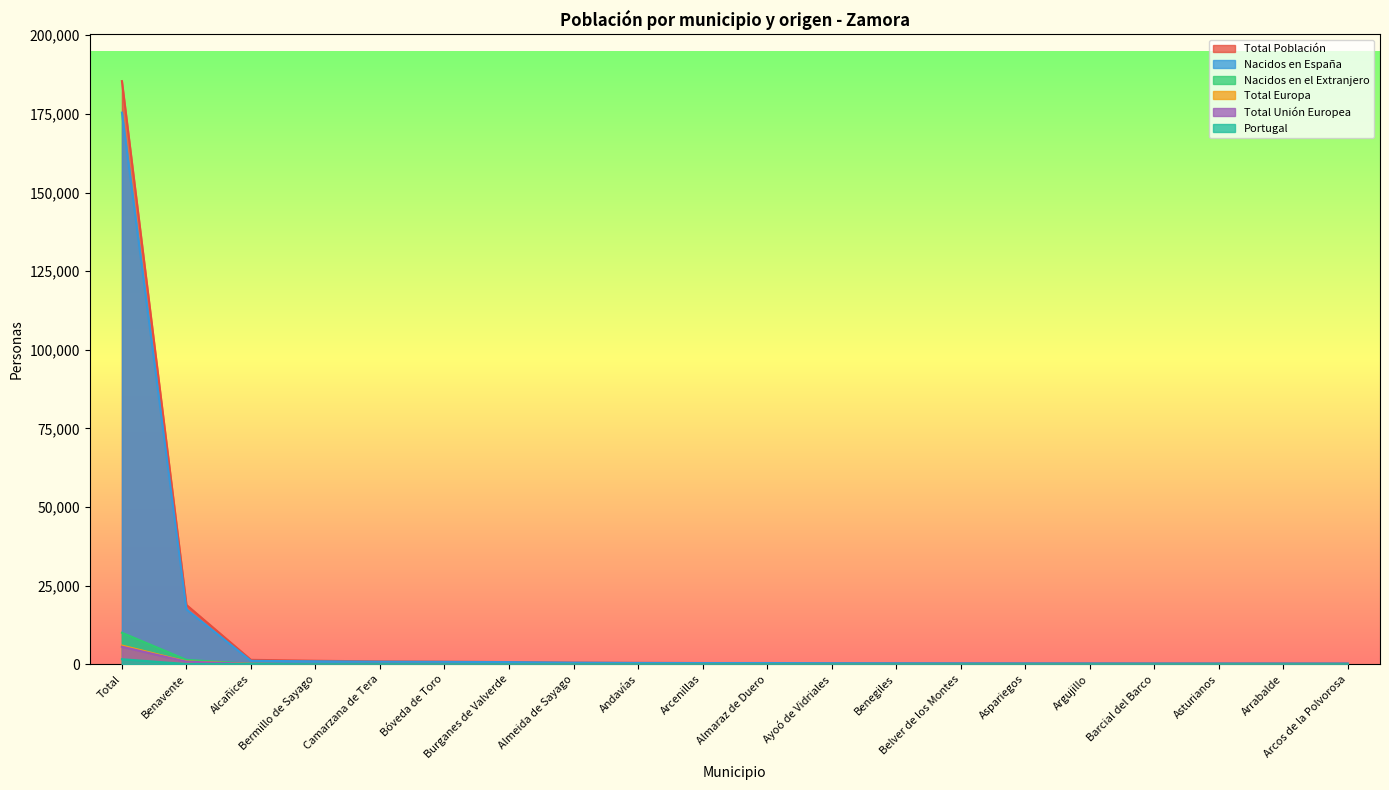

True or false: Nacidos en el Extranjero and Total Europa intersect in this chart.

False